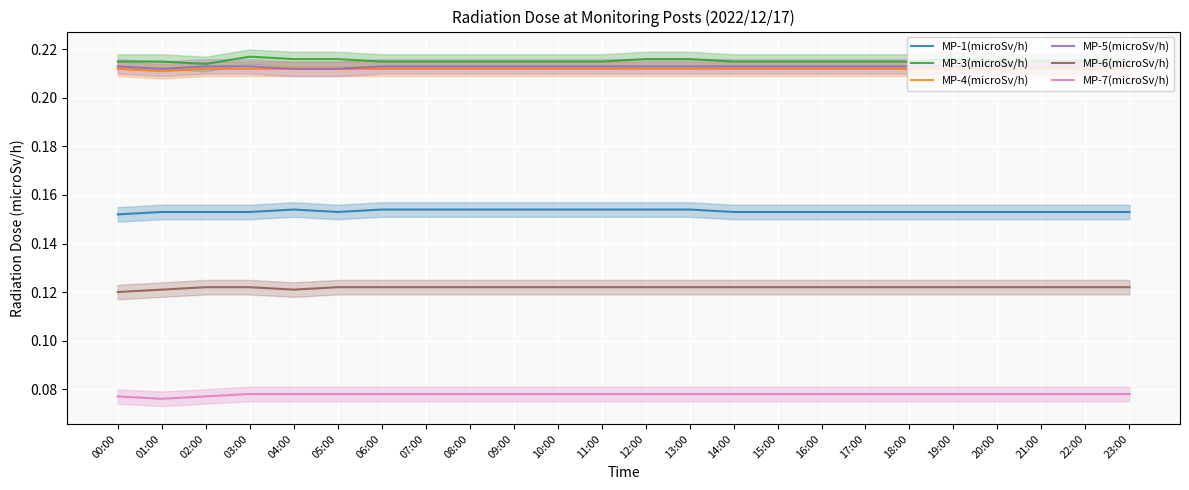

Rank the series at 21:00 from highest to lowest value.

MP-3(microSv/h), MP-5(microSv/h), MP-4(microSv/h), MP-1(microSv/h), MP-6(microSv/h), MP-7(microSv/h)